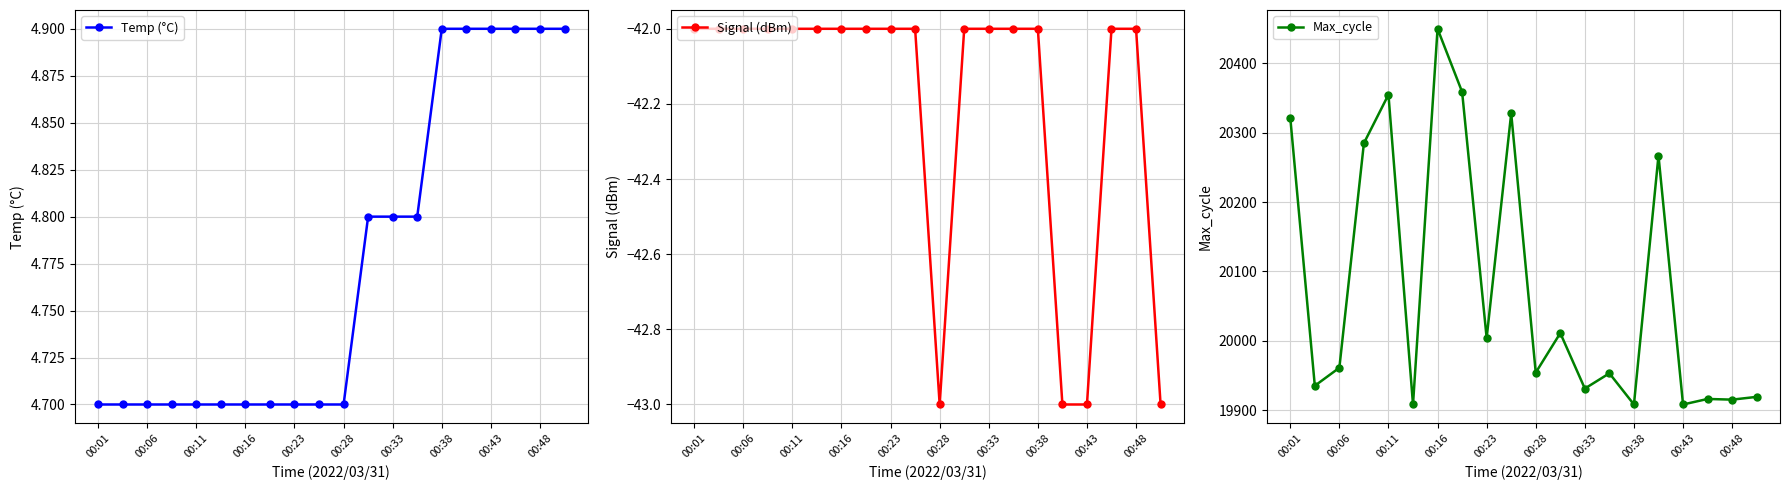

What is the value of the Signal (dBm) point at the 17th from the left?

-43.0